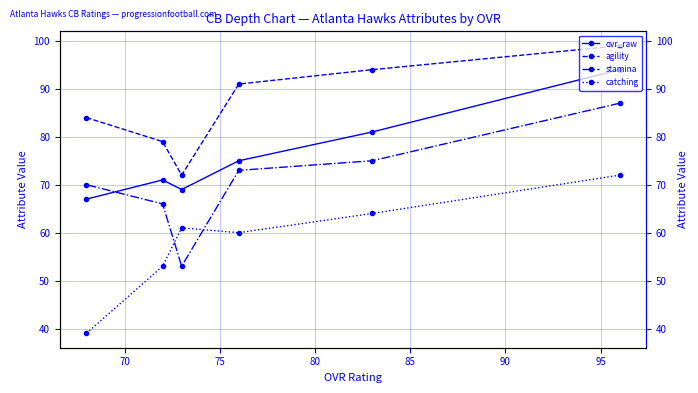

How many data points in agility are less than 91?

3